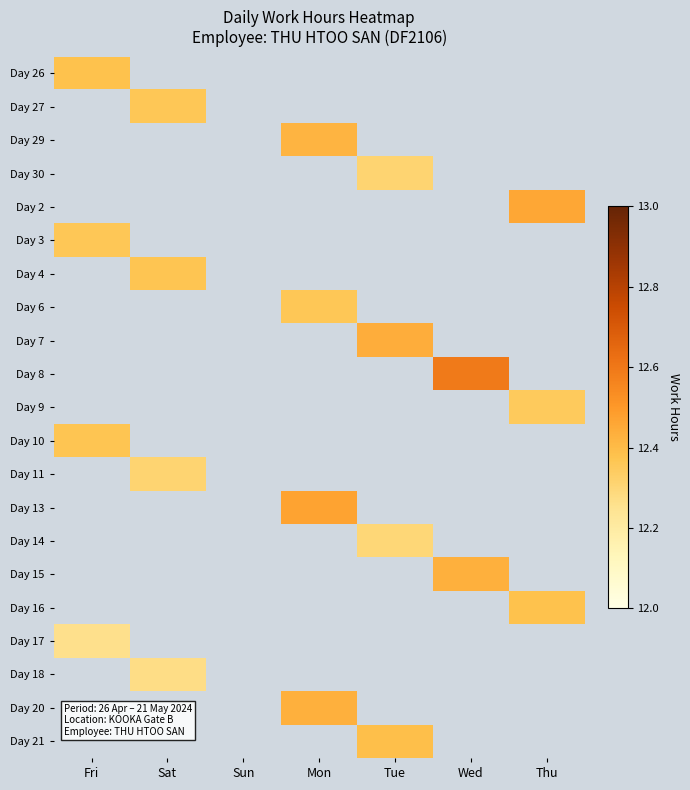

At how many categories does at least one series exceed 12?

6